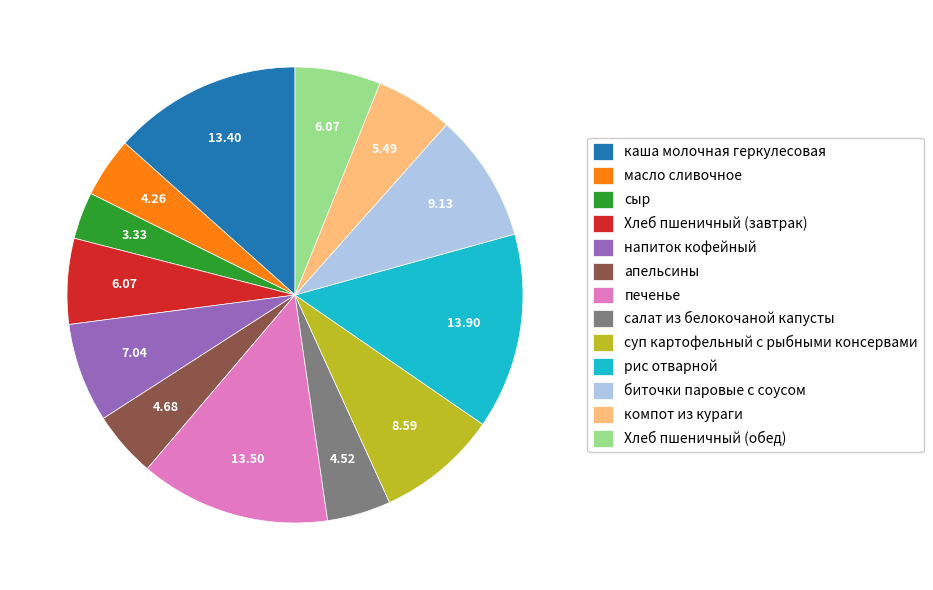

Which has a higher value, каша молочная геркулесовая or биточки паровые с соусом?

каша молочная геркулесовая